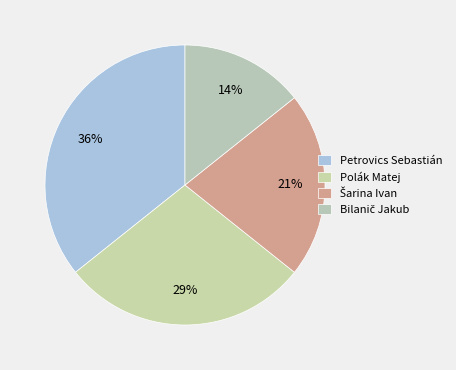

Is Bilanič Jakub the majority of the pie?

No